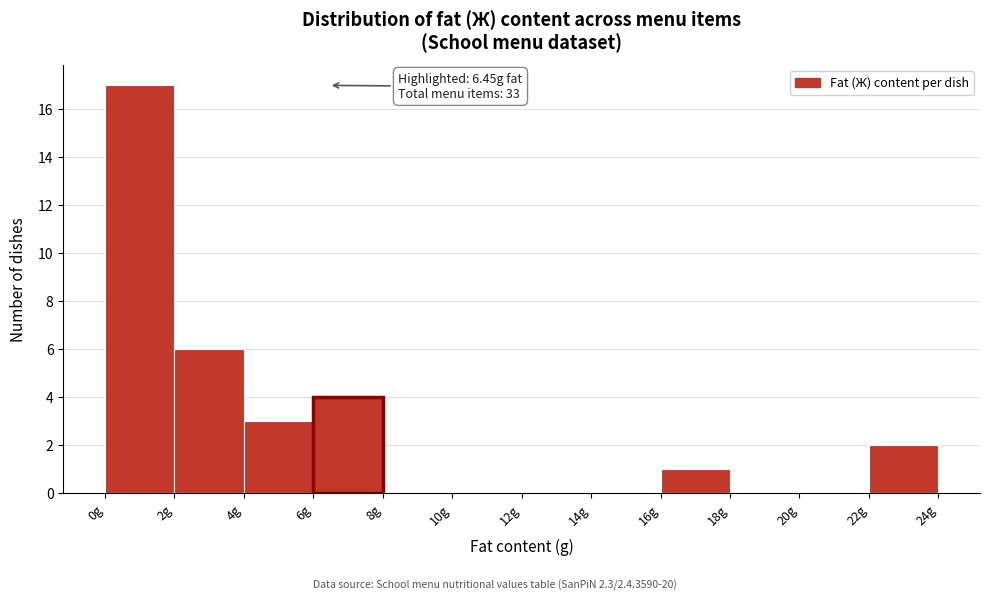

Which range on the x-axis has the tallest bar?

0 to 2